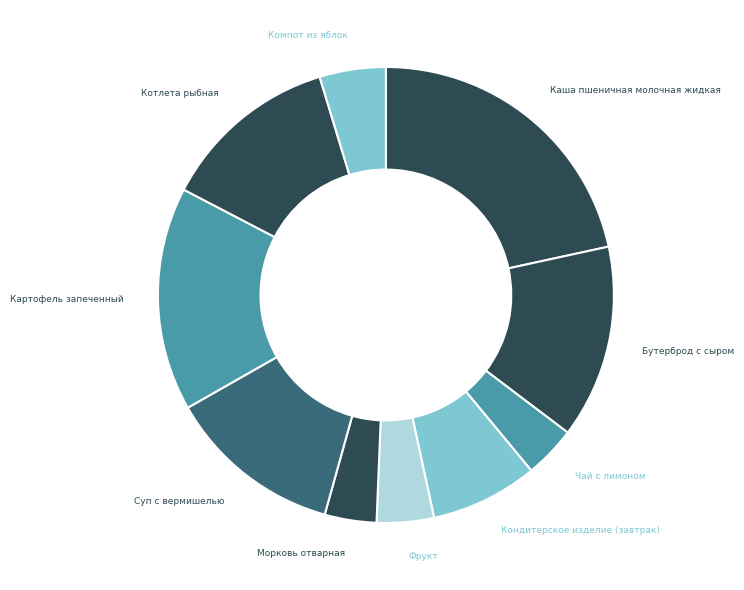

Count the number of slices in the pie.

10